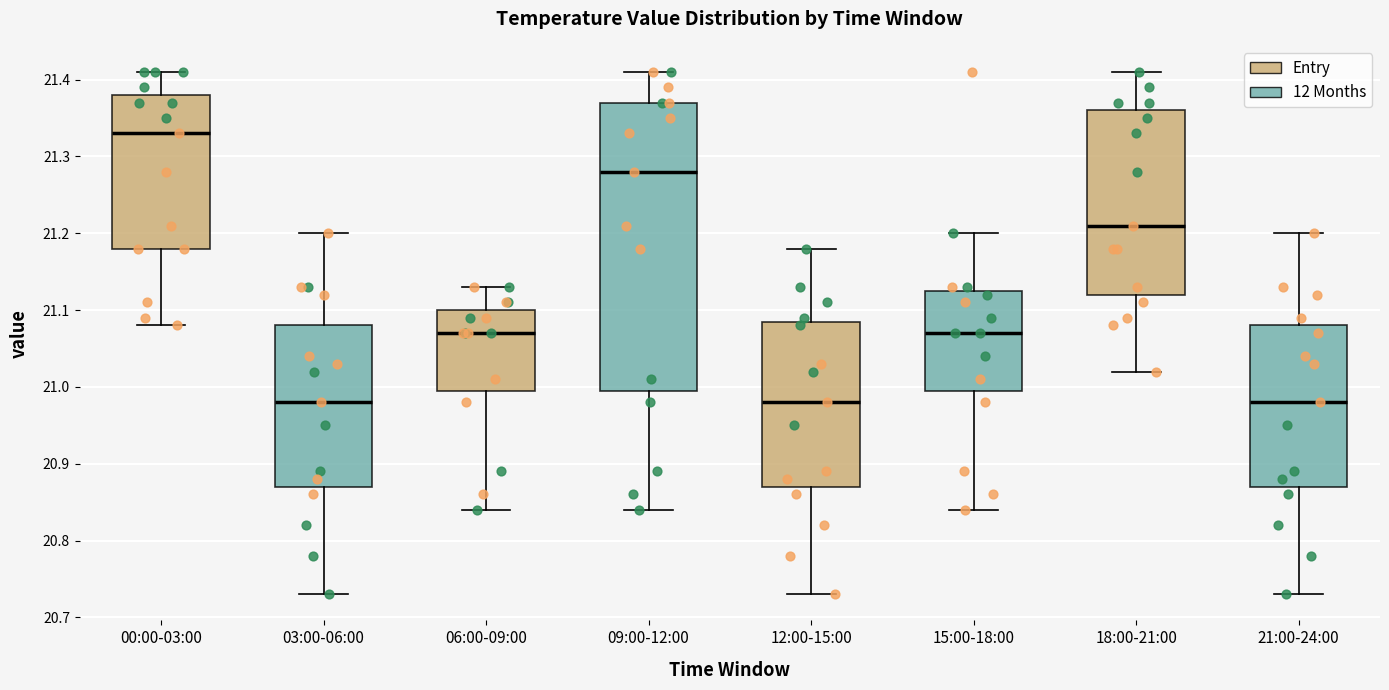

Where does the lower whisker of the box for 12:00-15:00 end on the y-axis? The values are not printed on the chart, so give them approximately, as read against the axis.

20.73